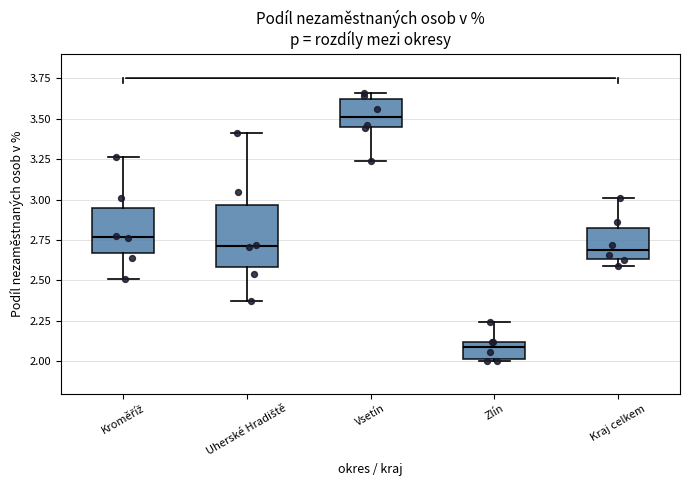

Reading left to right, read every box against the y-axis: the position of its median line, the range the box covers, and the ends of its whiskers. The values are not printed on the chart, so give them approximately, as read against the axis.

Kroměříž: median 2.75, box 2.65 to 2.95, whiskers 2.50 to 3.25
Uherské Hradiště: median 2.70, box 2.60 to 2.95, whiskers 2.35 to 3.40
Vsetín: median 3.50, box 3.45 to 3.60, whiskers 3.25 to 3.65
Zlín: median 2.10 (just below the box's upper edge), box 2.00 to 2.10, whiskers 2.00 (just below the box's lower edge) to 2.25
Kraj celkem: median 2.70, box 2.65 to 2.85, whiskers 2.60 to 3.00